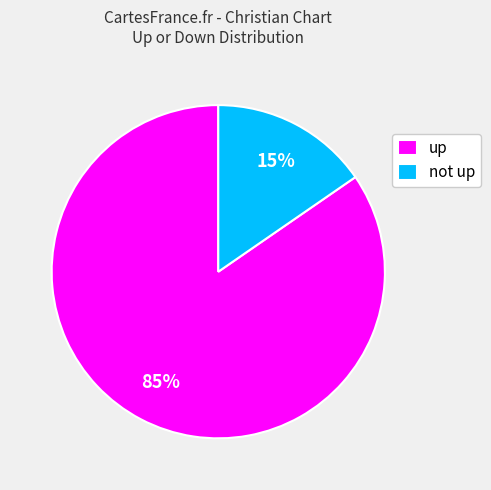

Is the sum of not up and up greater than half?

Yes